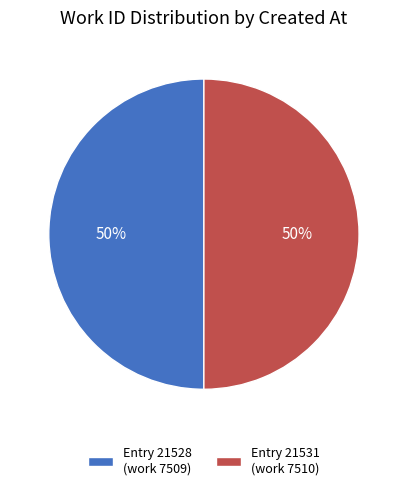

To the nearest percent, what is the combined percentage of Entry 21528 (work 7509) and Entry 21531 (work 7510)?

100%